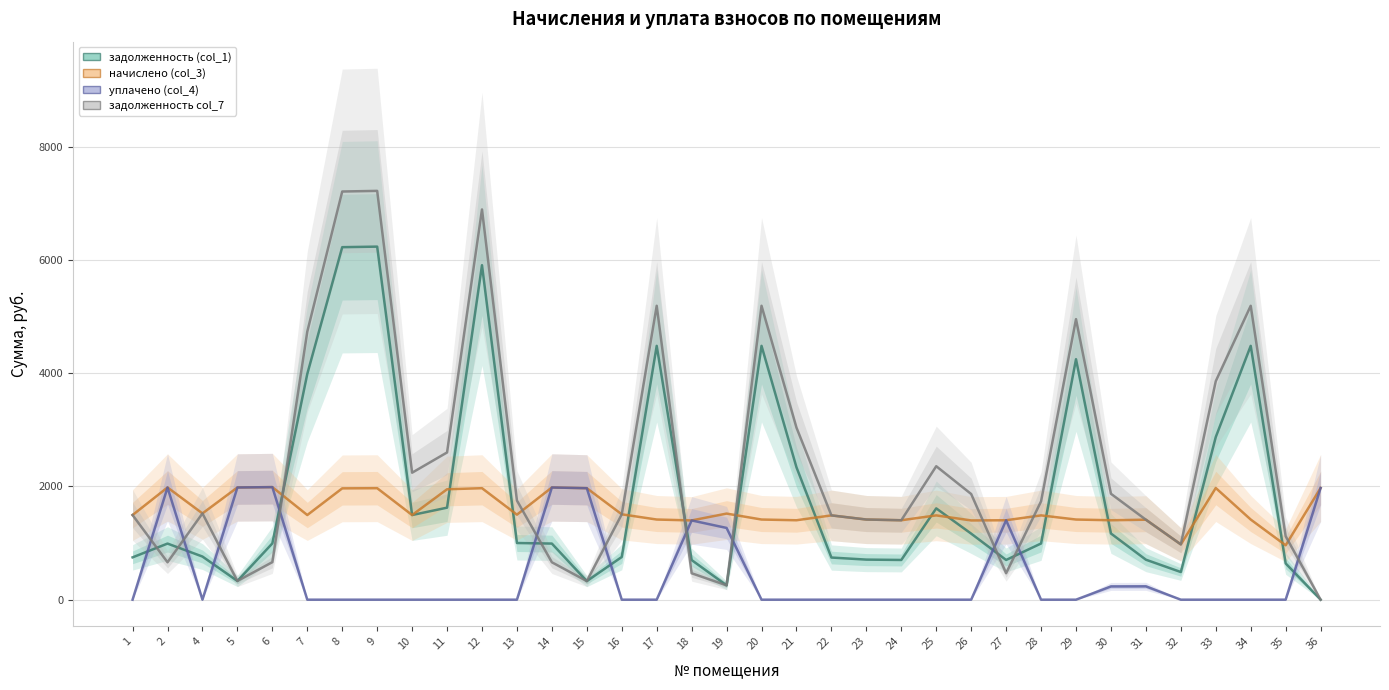

The уплачено (col_4) series shows -597.9 at 8. True or false?

False